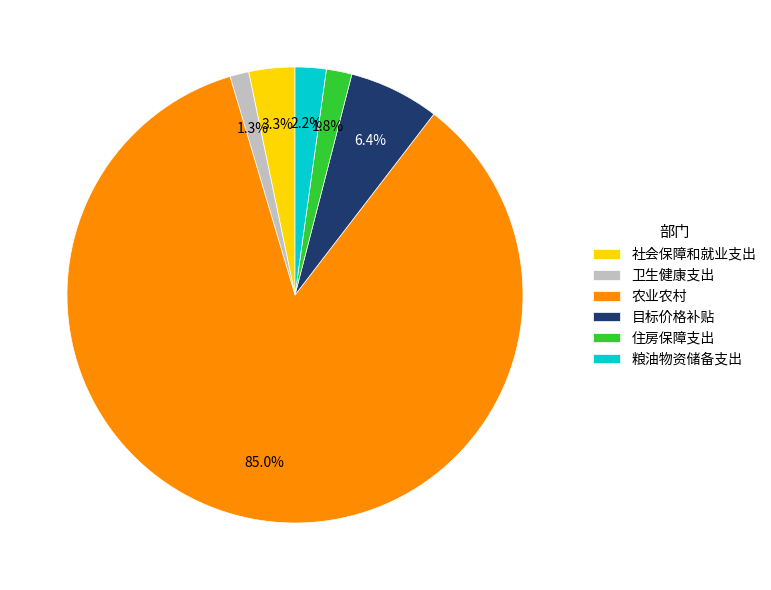

What percentage is the 卫生健康支出 slice, to the nearest percent?

1%